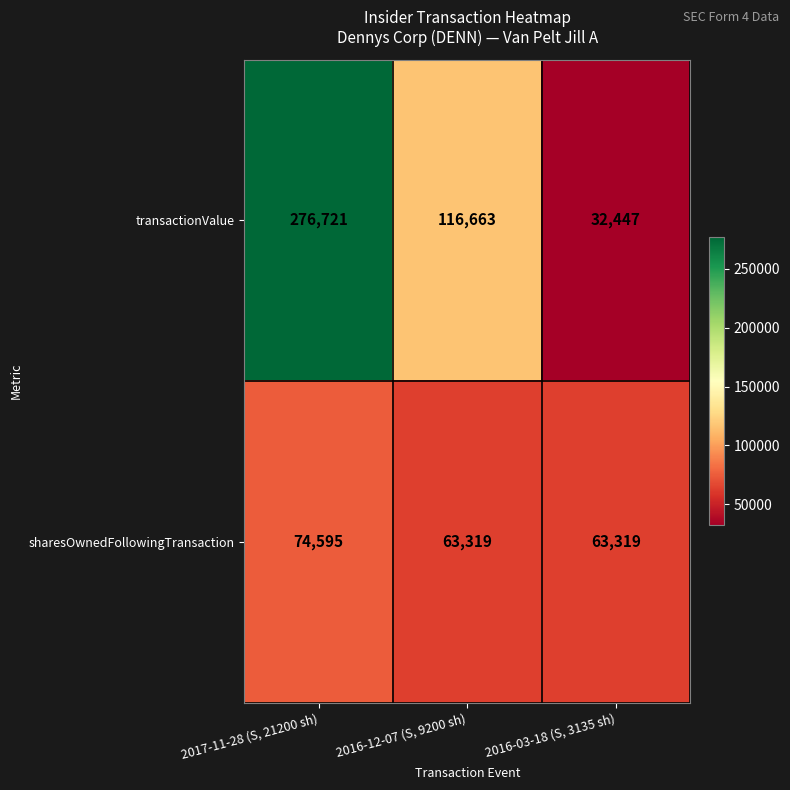

List the series in order of their overall mean, lowest first.

sharesOwnedFollowingTransaction, transactionValue